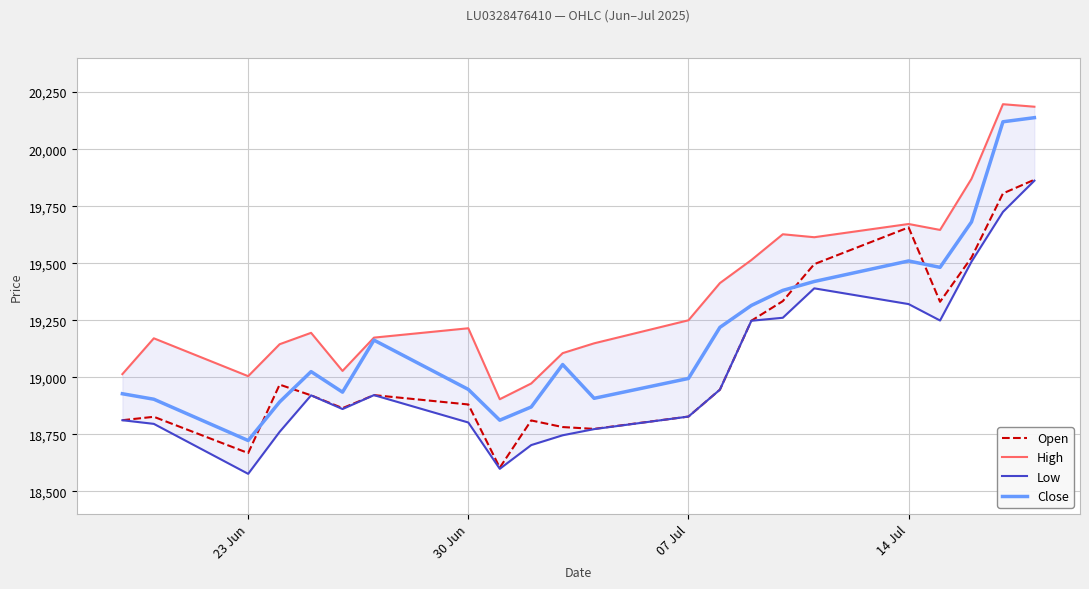

Which series has the largest range (max minus min)?

Close